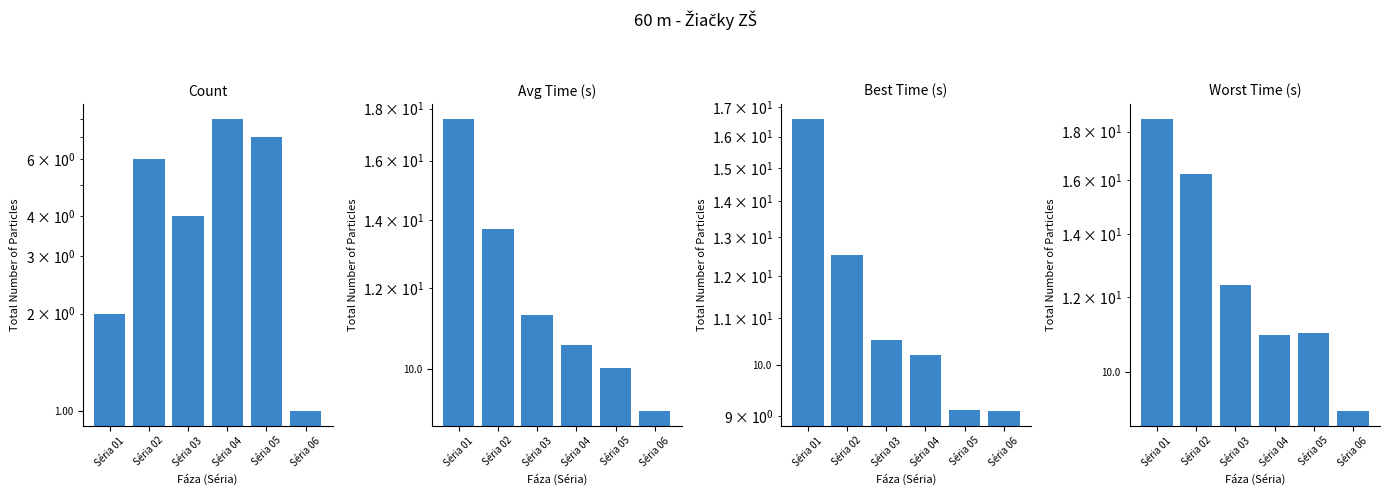

How many data points in Count are above 6?

2